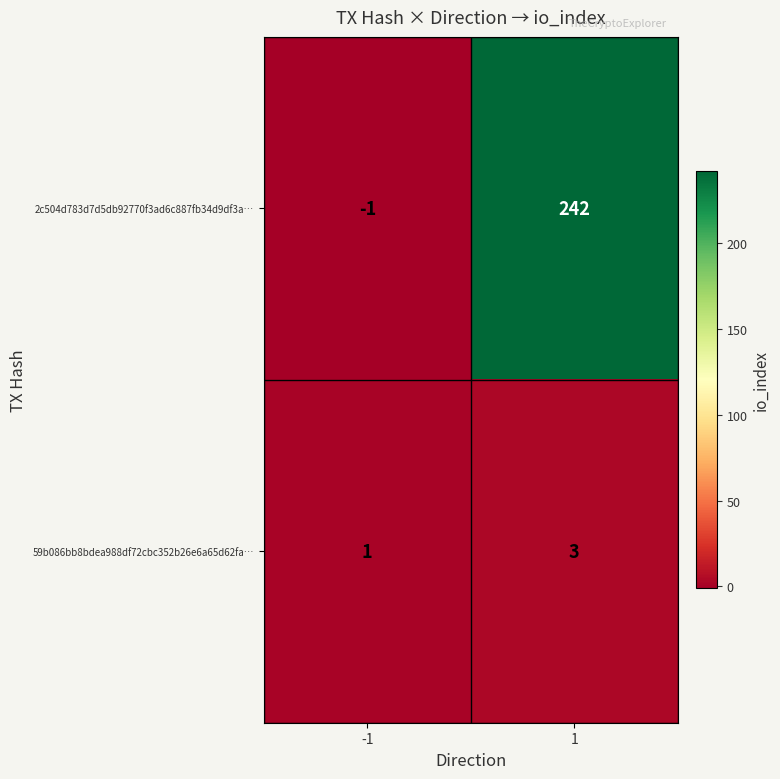

Reading right to left, list all the values displayed in this chart.

2c504d783d7d5db92770f3ad6c887fb34d9df3a…: 242	-1
59b086bb8bdea988df72cbc352b26e6a65d62fa…: 3	1